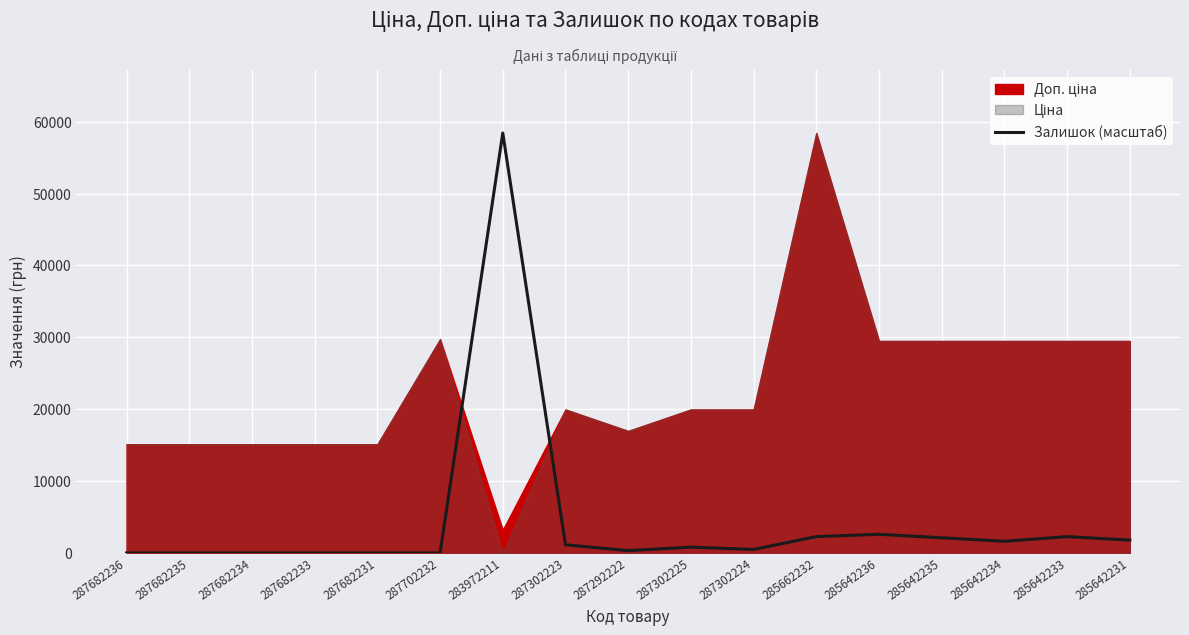

What is the change in value from 287702232 to 285642234?

+1623.0